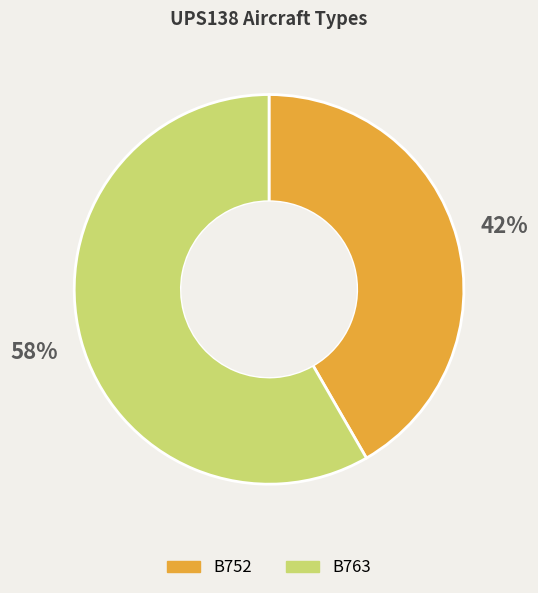

Is B763 the majority of the pie?

Yes